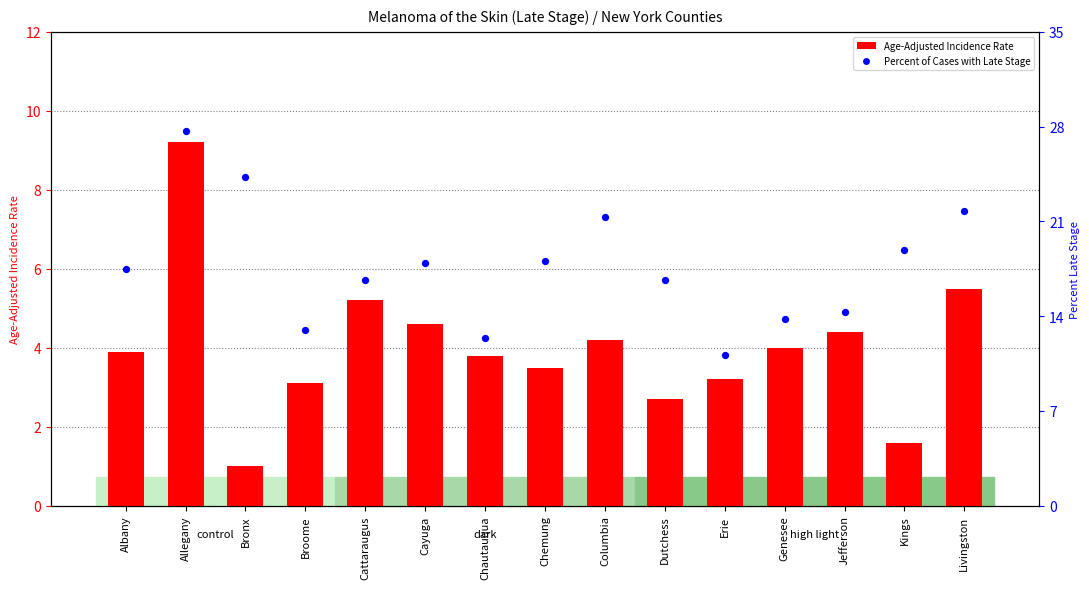

Which series contains the lowest Y value?

Age-Adjusted Incidence Rate